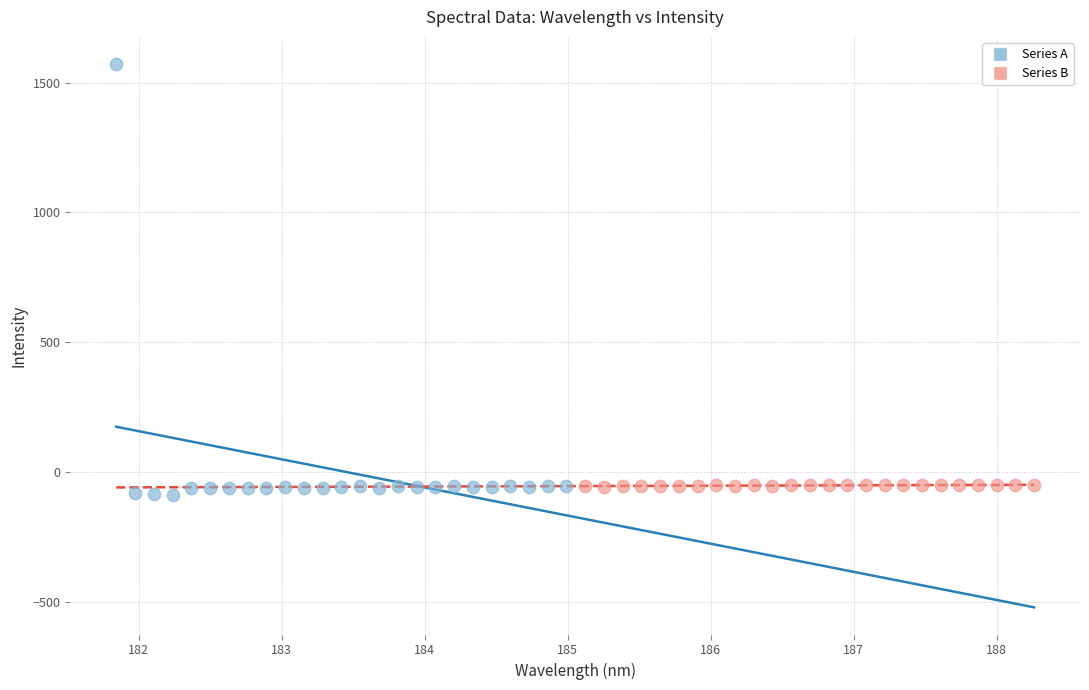

Which series reaches the maximum Y coordinate?

Series A